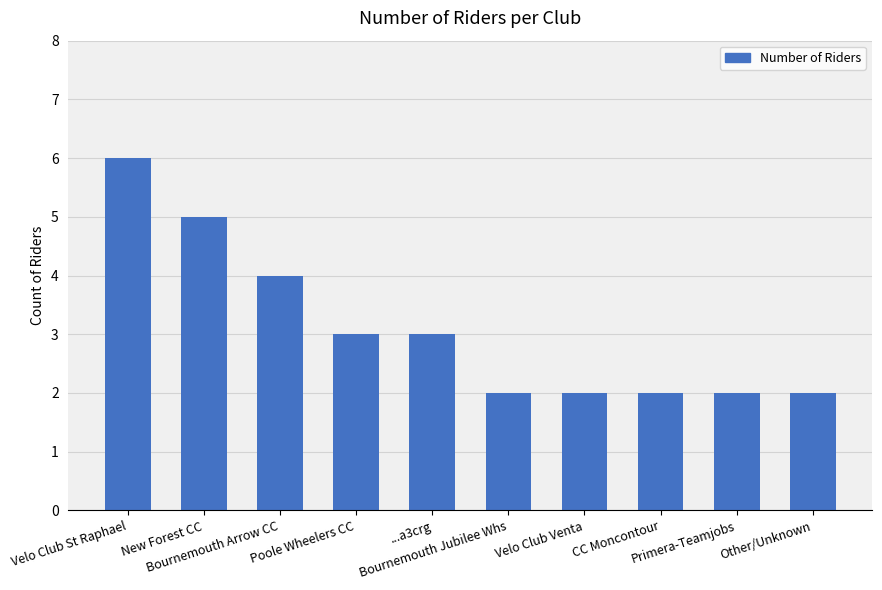

What is the difference between the values at Bournemouth Arrow CC and New Forest CC?

1